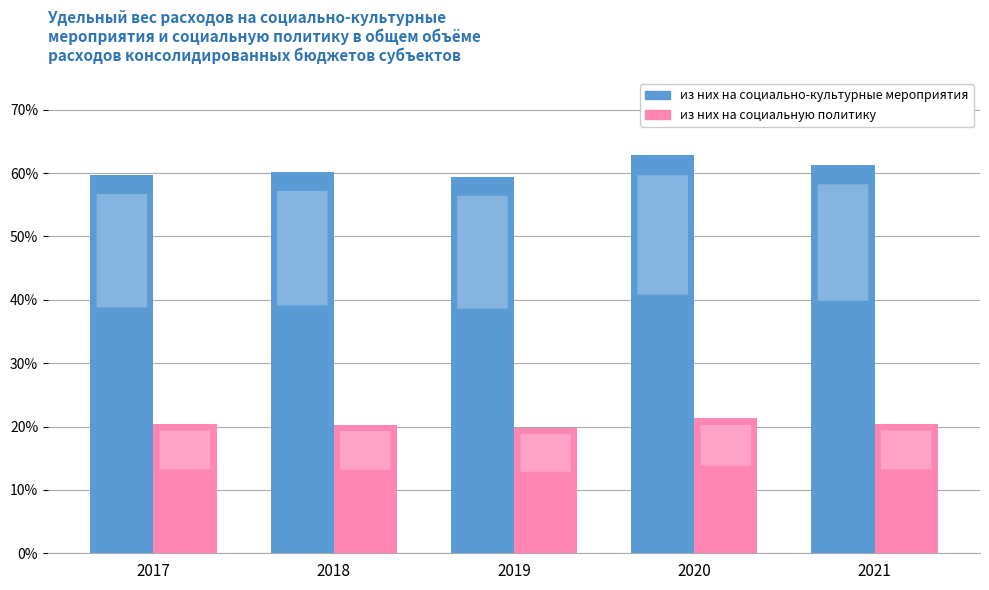

Rank the series by their maximum value, from lowest to highest.

из них на социальную политику, из них на социально-культурные мероприятия